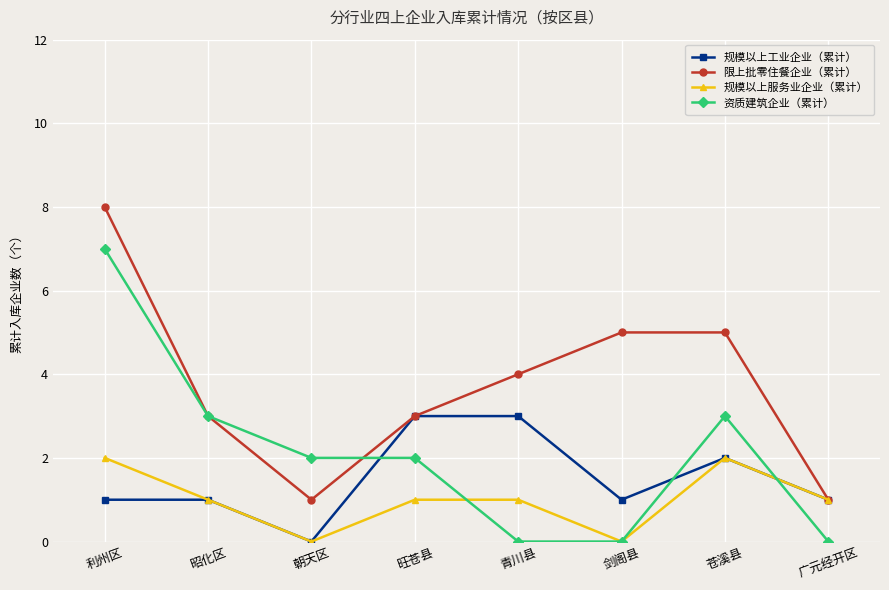

Count the number of categories in the chart.

8